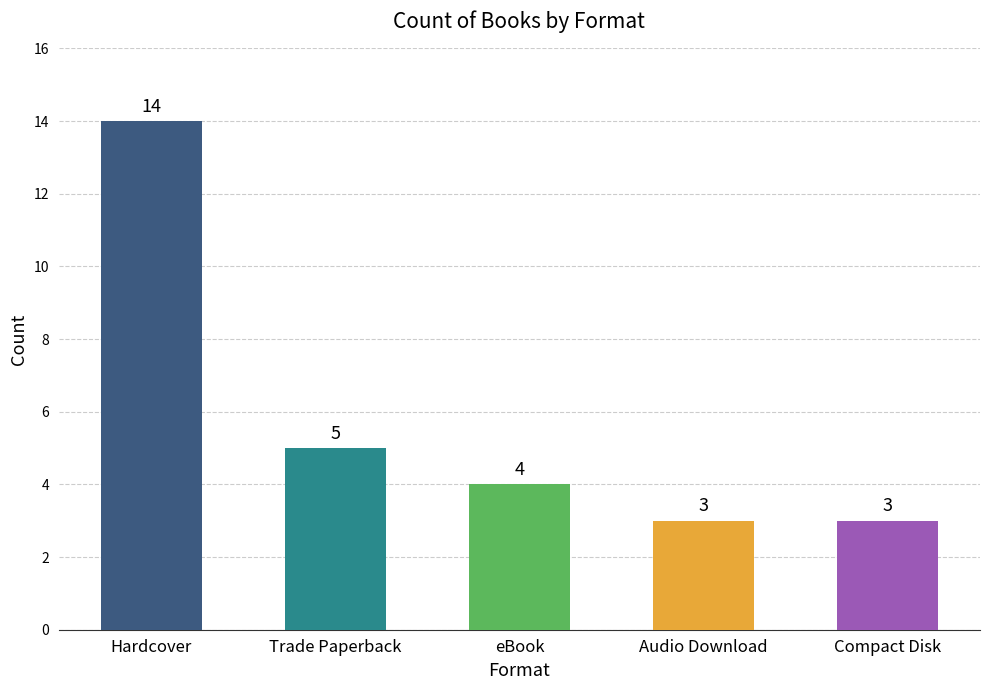

What is the difference between the values at Hardcover and eBook?

10